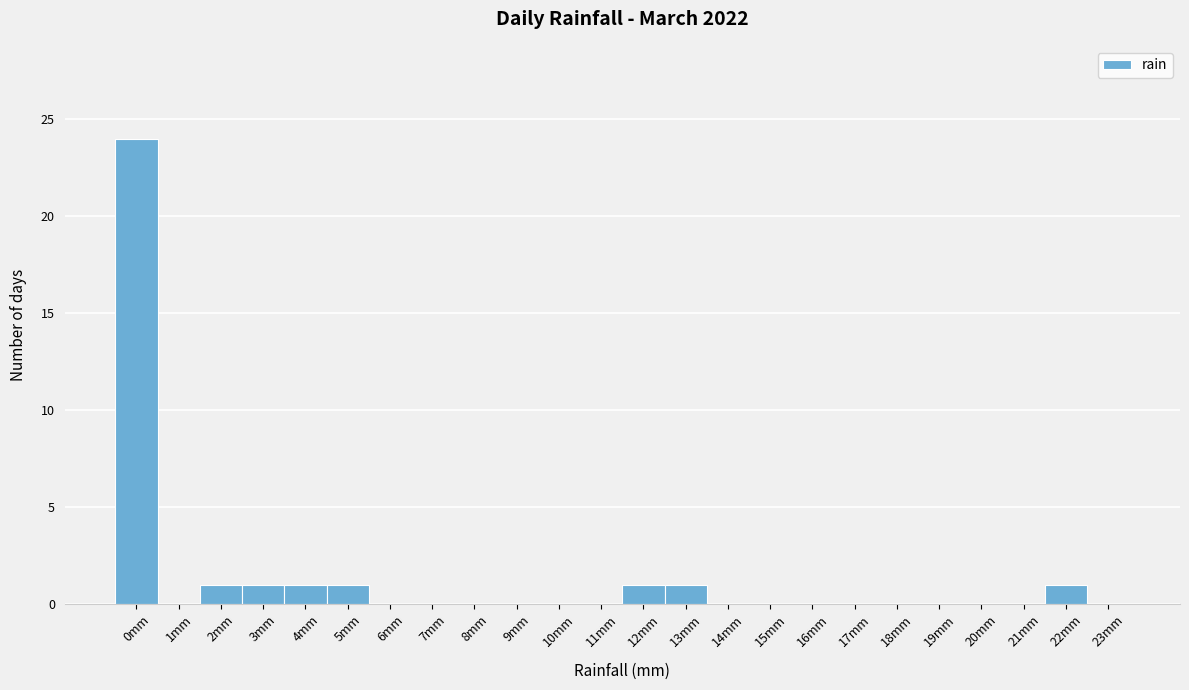

Reading left to right, extract all data points from this chart.

0mm=24	1mm=0	2mm=1	3mm=1	4mm=1	5mm=1	6mm=0	7mm=0	8mm=0	9mm=0	10mm=0	11mm=0	12mm=1	13mm=1	14mm=0	15mm=0	16mm=0	17mm=0	18mm=0	19mm=0	20mm=0	21mm=0	22mm=1	23mm=0